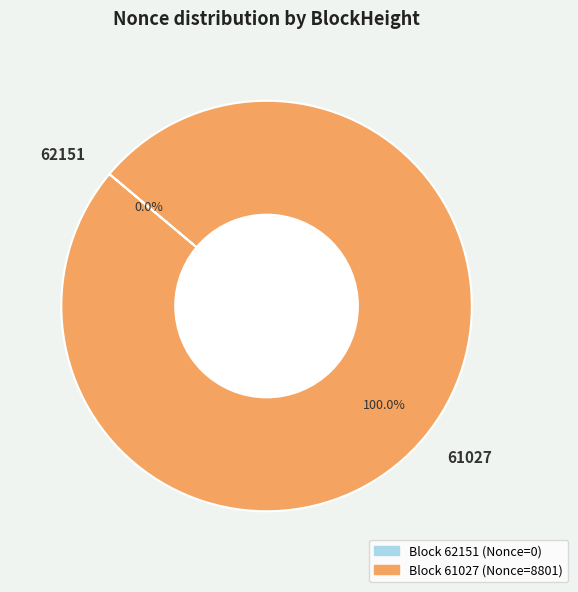

What is the smallest slice in the pie chart?

62151